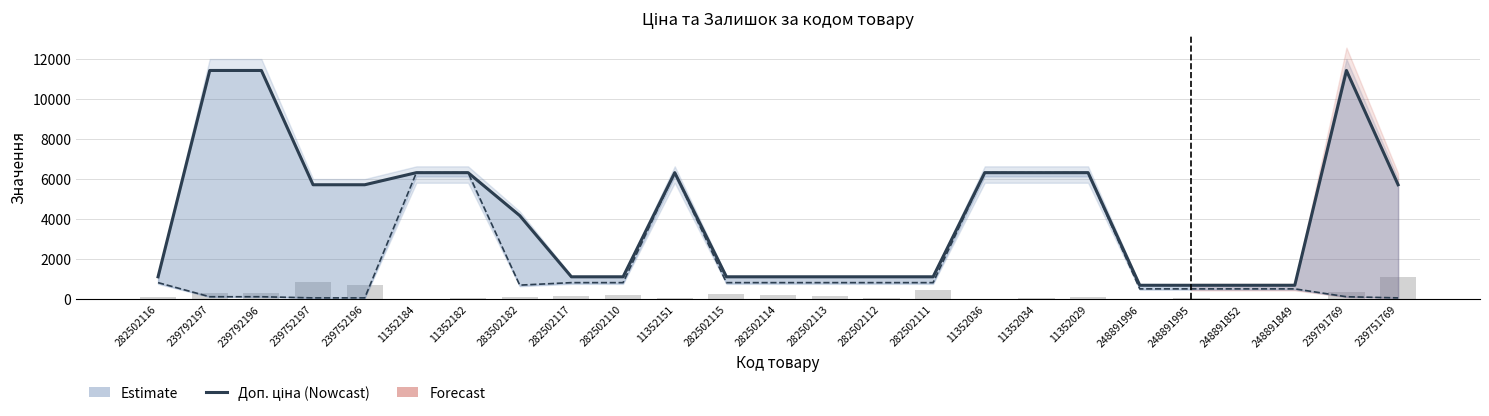

What position from the left is 283502182?

8